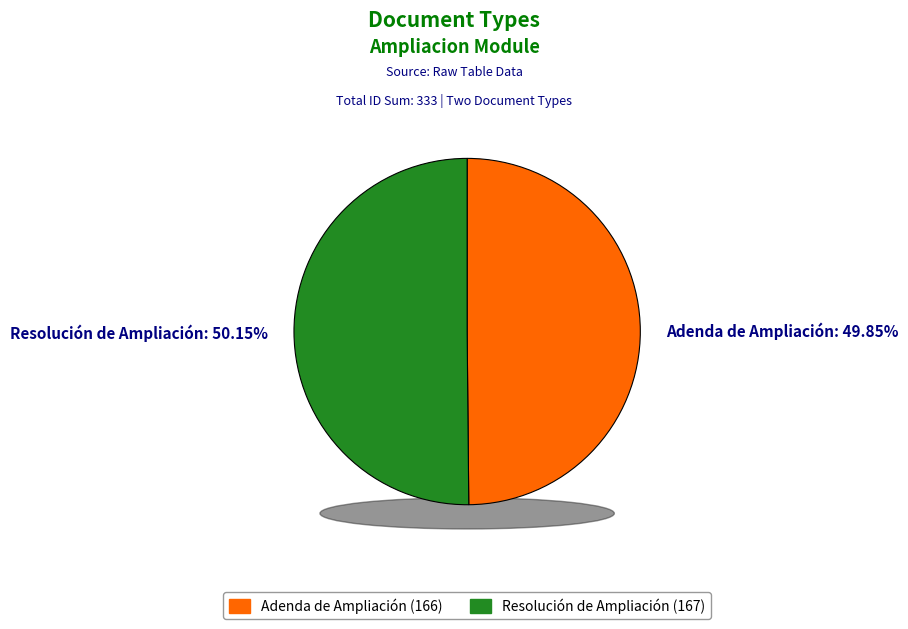

What is the change in value from Adenda de Ampliación to Resolución de Ampliación?

+1